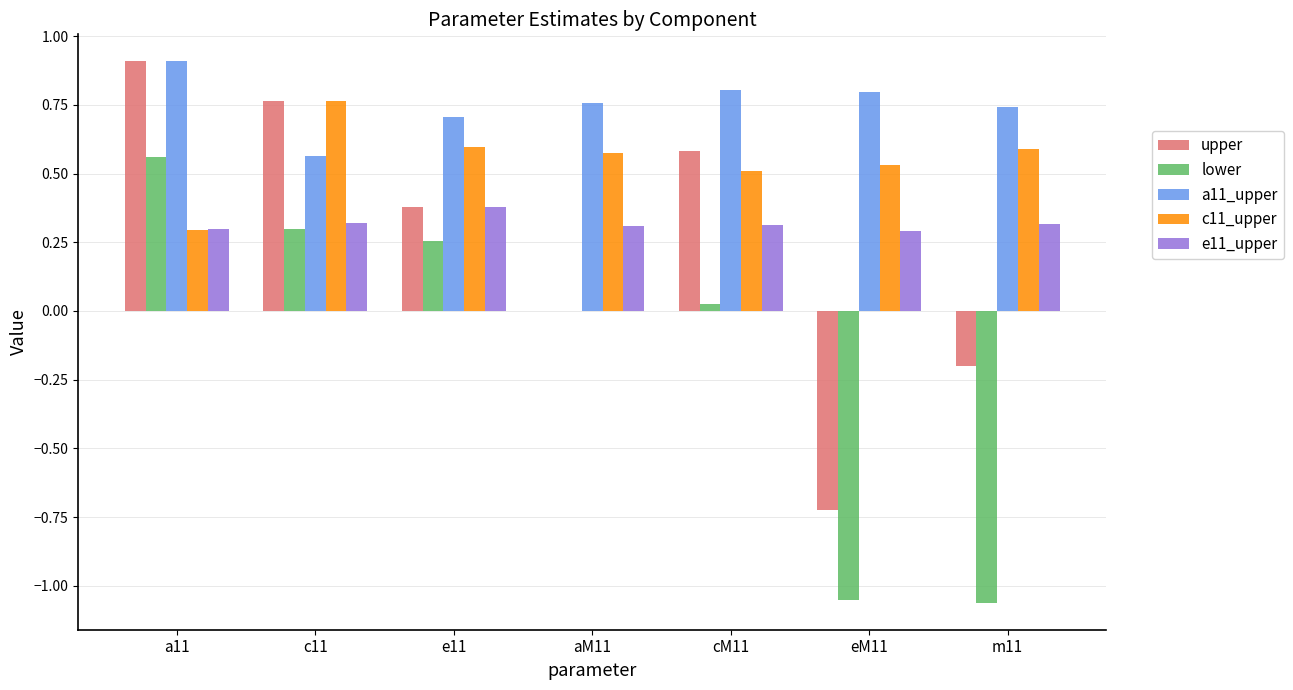

Is the value of lower at c11 greater than the value of a11_upper at aM11?

No